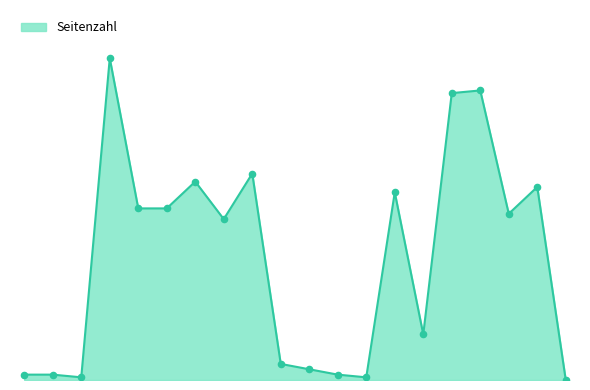

Does the chart have visible grid lines?

No